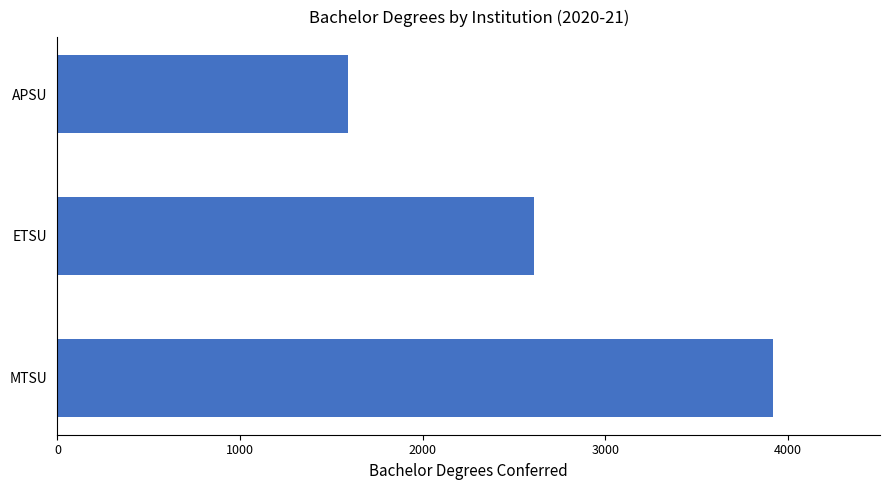

What is the difference between the maximum and minimum values?

2328